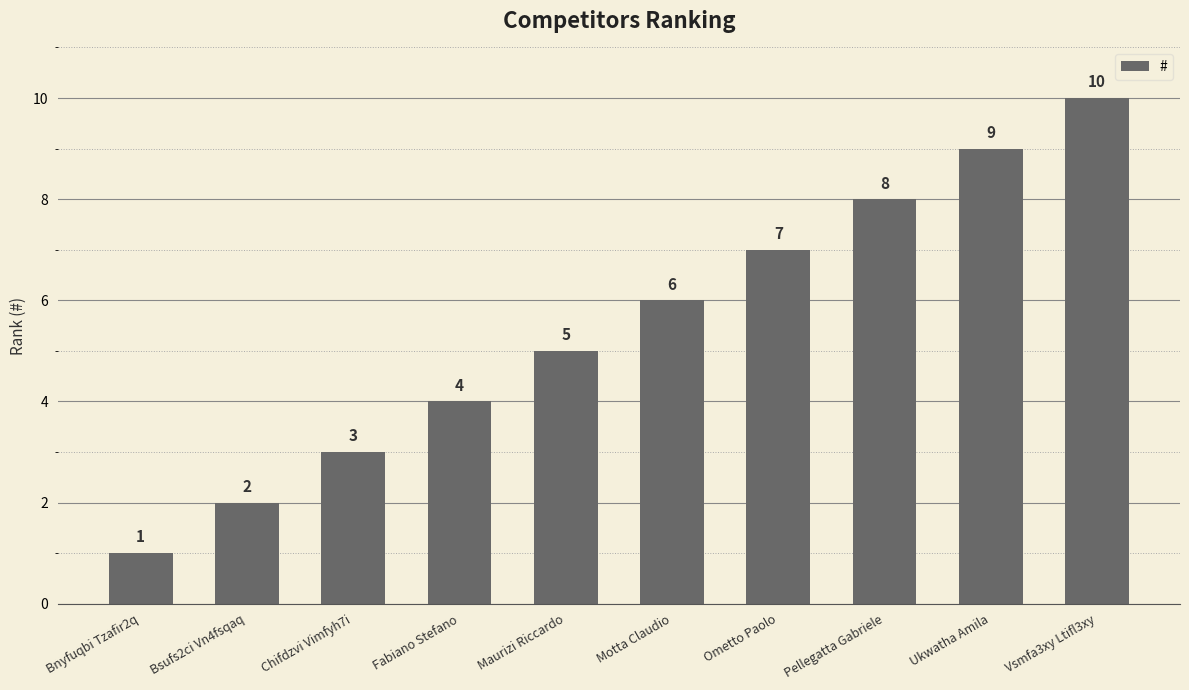

How many bars are there in total?

10